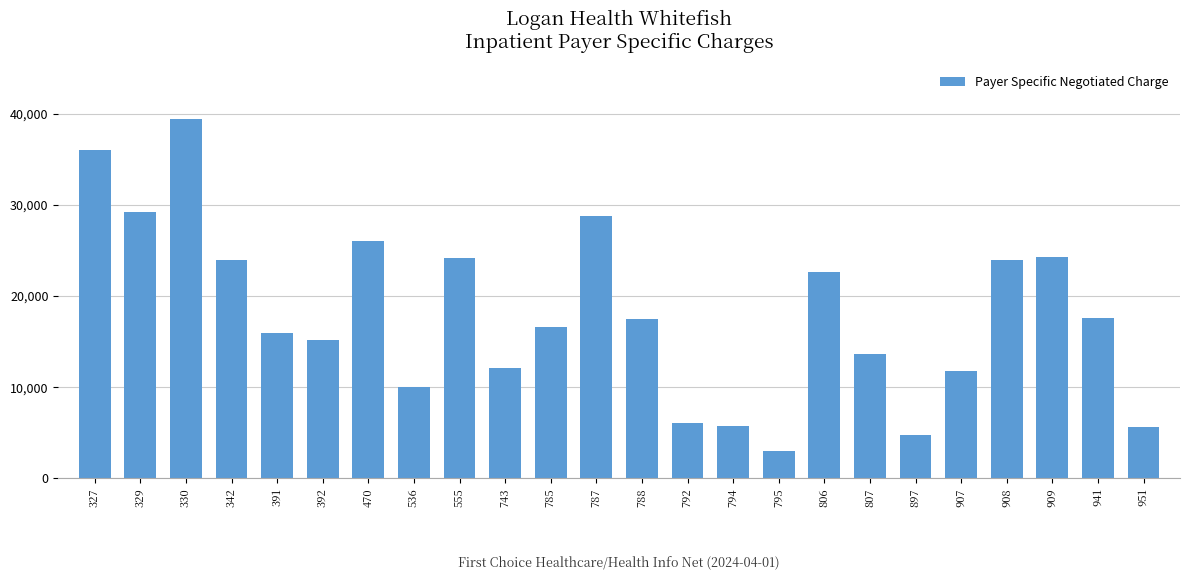

What is the value of the 18th bar from the left?

13572.3